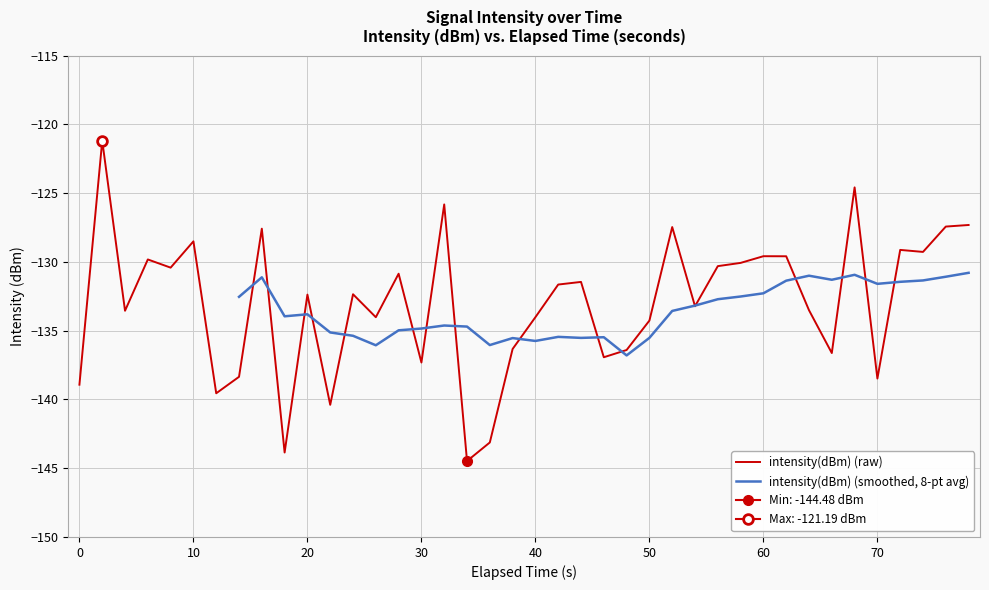

What is the lowest value of the intensity(dBm) (raw) series?

-144.5